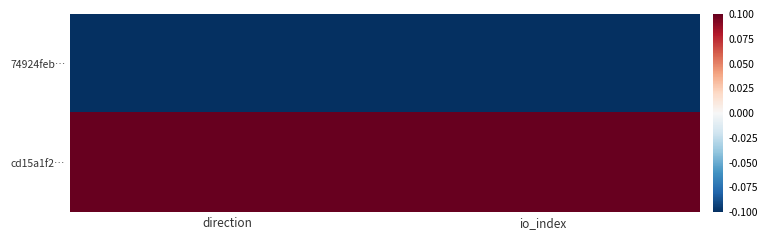

Which series has the largest range (max minus min)?

74924feb…